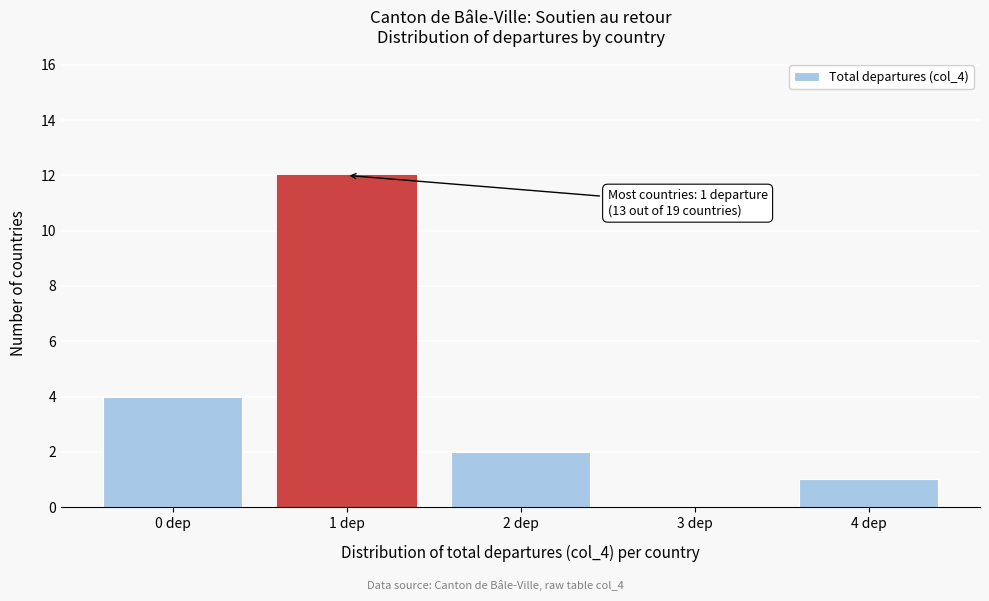

Reading left to right, extract all data points from this chart.

0 dep=4	1 dep=12	2 dep=2	3 dep=0	4 dep=1